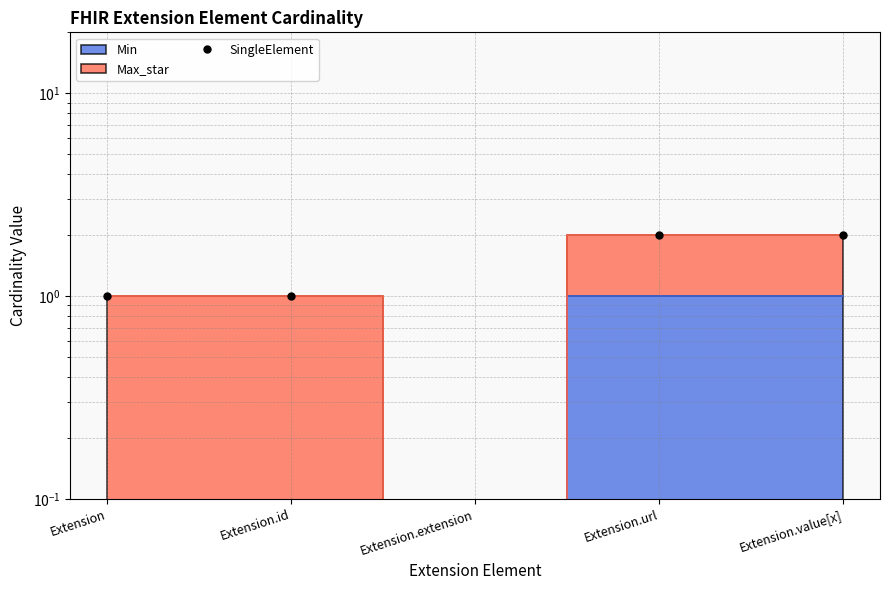

Does the chart display data point markers on the line(s)?

No